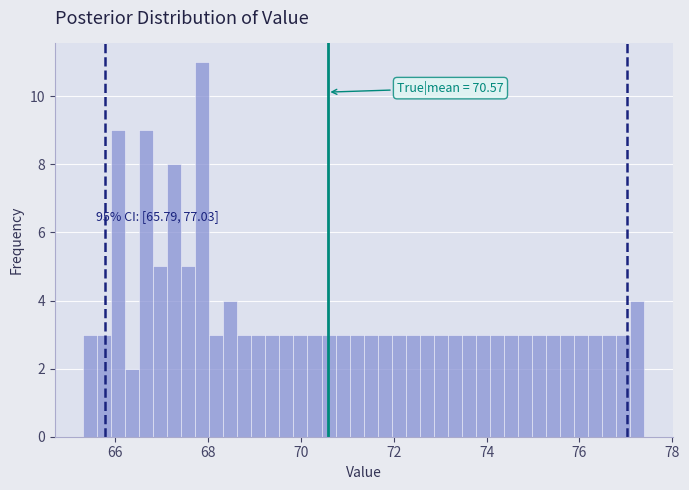

Around what value on the x-axis is the tallest bar? Give the approximate position of its centre, as read against the axis.

67.8